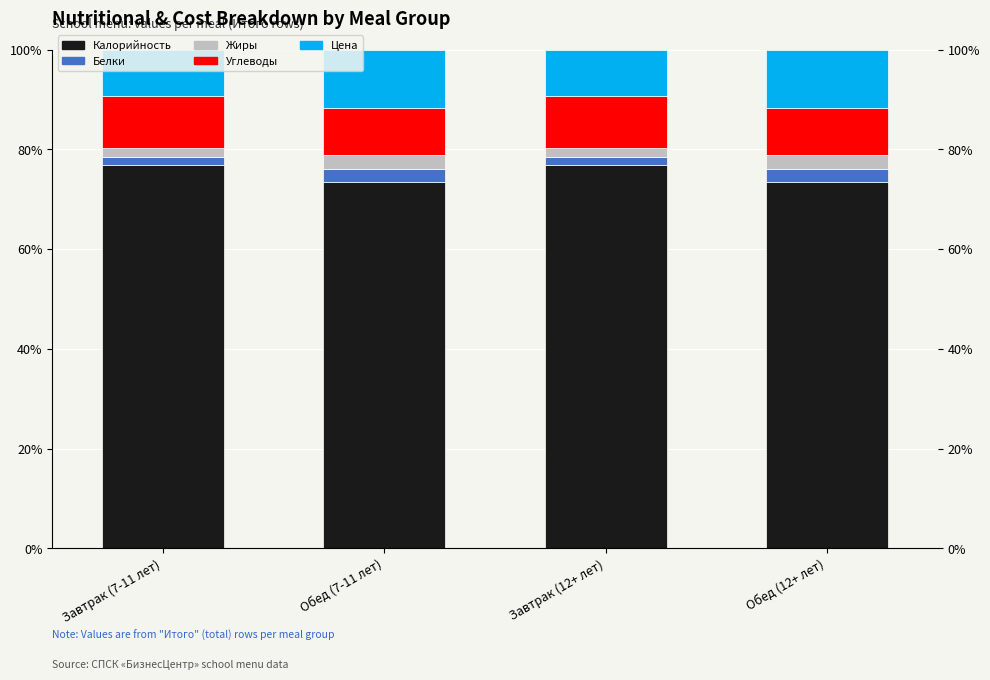

Reading left to right, list all the values displayed in this chart.

Калорийность: Завтрак (7-11 лет)=76.8	Обед (7-11 лет)=73.5	Завтрак (12+ лет)=76.8	Обед (12+ лет)=73.5
Белки: Завтрак (7-11 лет)=1.6	Обед (7-11 лет)=2.5	Завтрак (12+ лет)=1.6	Обед (12+ лет)=2.5
Жиры: Завтрак (7-11 лет)=2.0	Обед (7-11 лет)=2.9	Завтрак (12+ лет)=2.0	Обед (12+ лет)=2.9
Углеводы: Завтрак (7-11 лет)=10.3	Обед (7-11 лет)=9.4	Завтрак (12+ лет)=10.3	Обед (12+ лет)=9.4
Цена: Завтрак (7-11 лет)=9.3	Обед (7-11 лет)=11.7	Завтрак (12+ лет)=9.3	Обед (12+ лет)=11.7